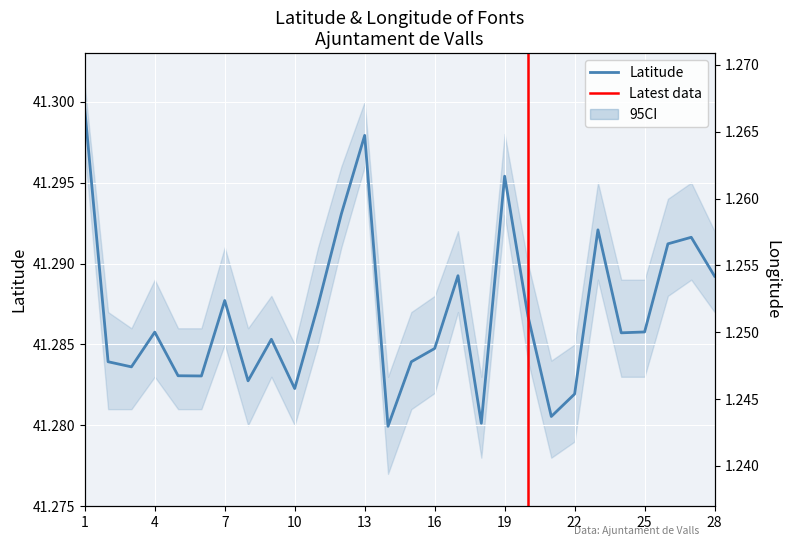

The value of LONGITUD at 4 is 0.3. True or false?

False